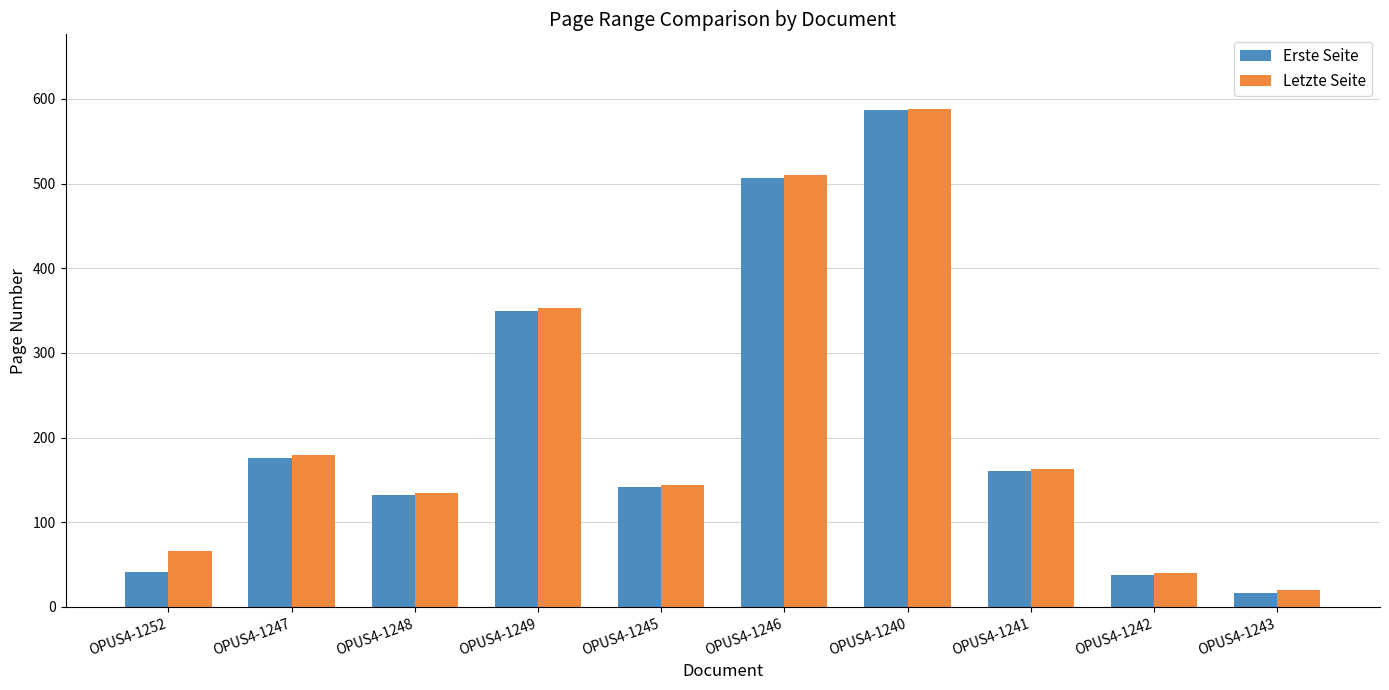

How many bars are there in total?

20